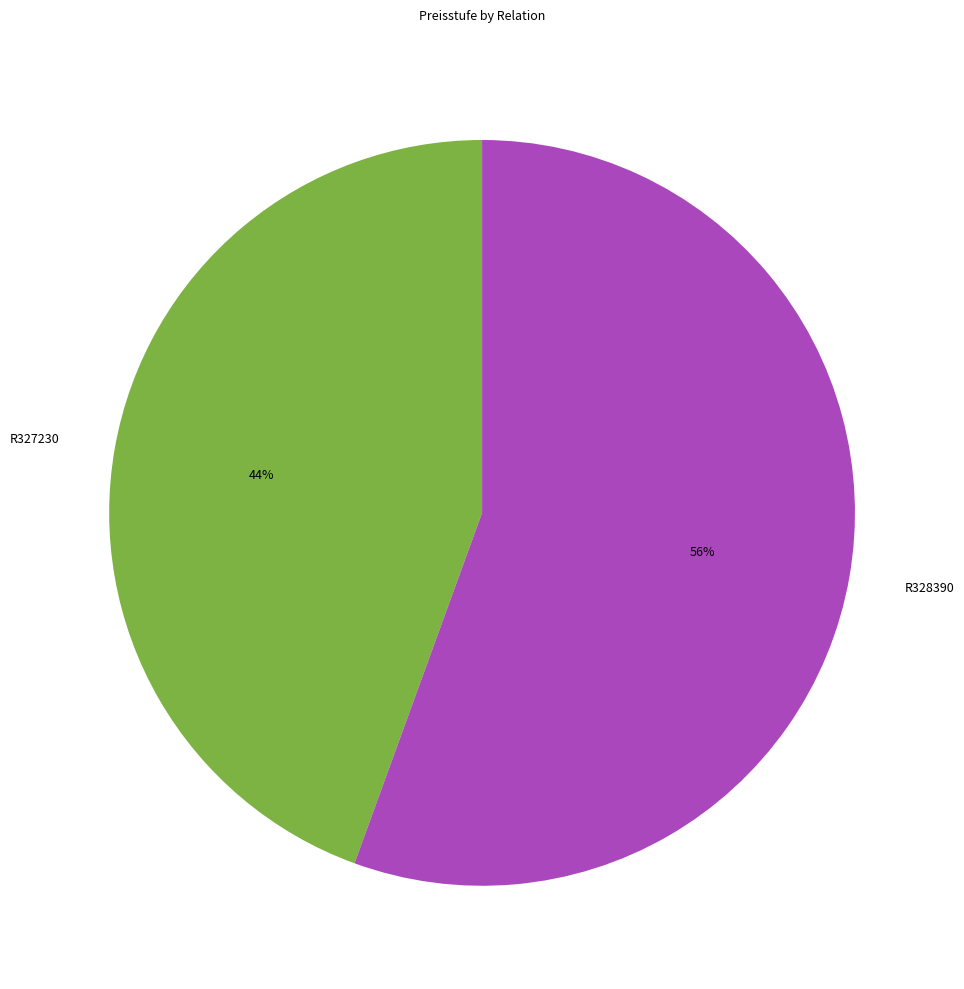

What is the ratio of the value at R327230 to the value at R328390?

0.8